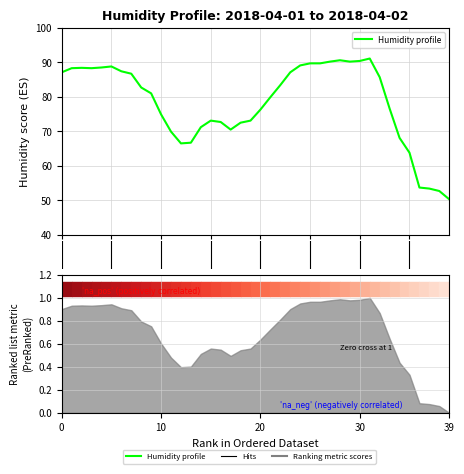

The value at 29 is 90.2. True or false?

True